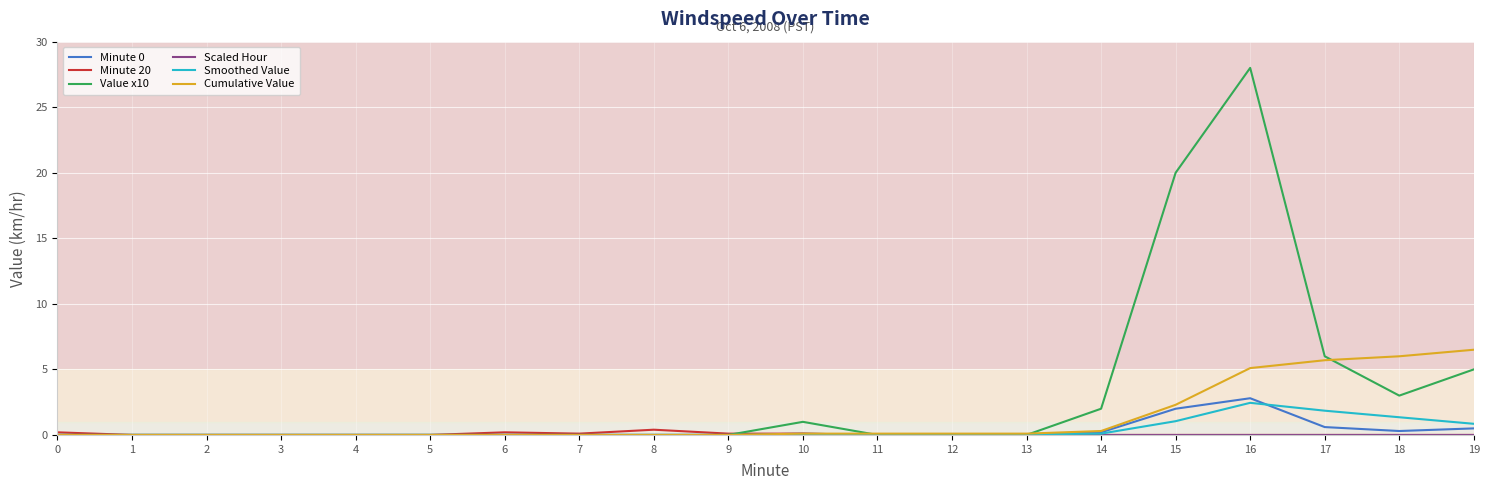

Is the value of Smoothed Value at 3 greater than the value of Cumulative Value at 19?

No